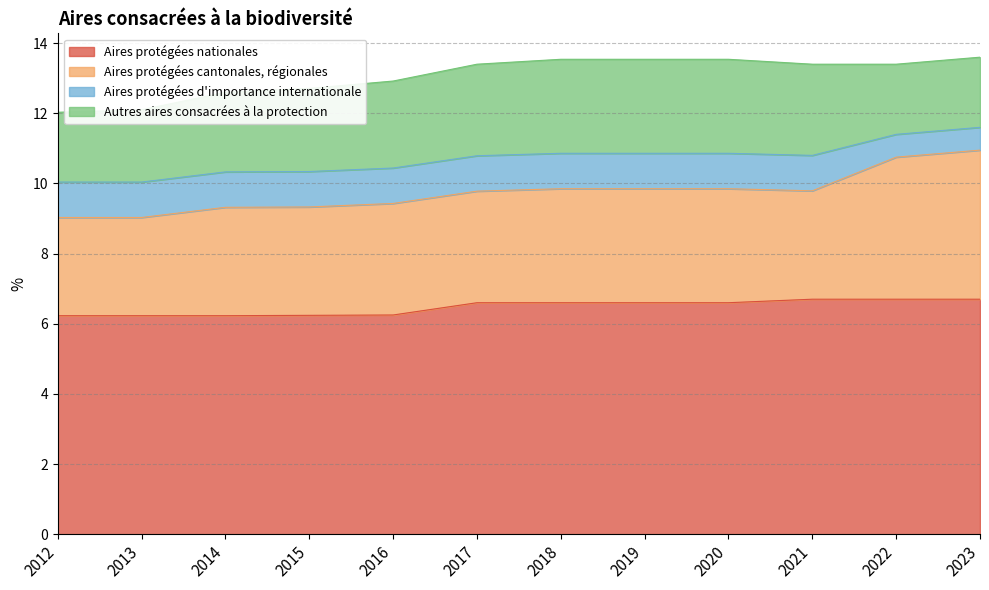

What are all the series names shown in the legend?

Aires protégées nationales, Aires protégées cantonales, régionales, Aires protégées d'importance internationale, Autres aires consacrées à la protection